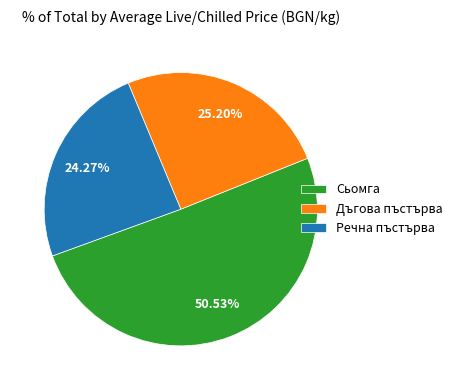

The Сьомга slice represents 4% of the pie. True or false?

False